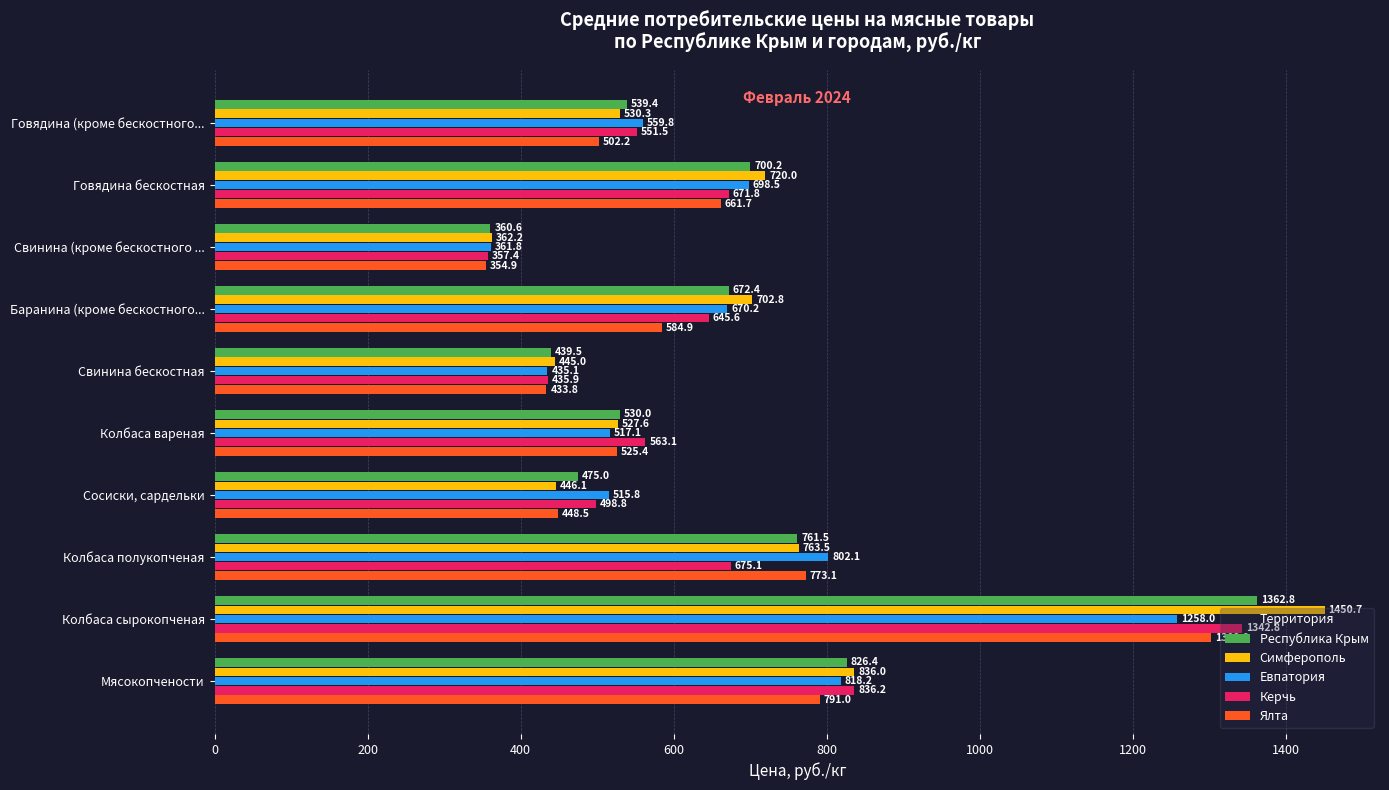

What is the greatest value displayed?

1450.7